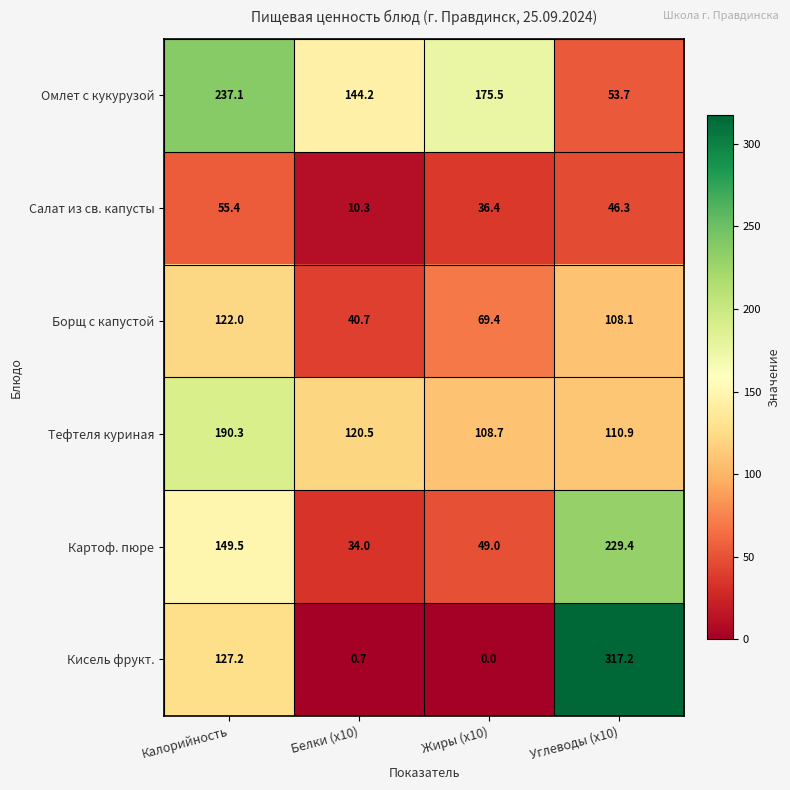

The Салат из св. капусты series shows 18.0 at Белки (x10). True or false?

False